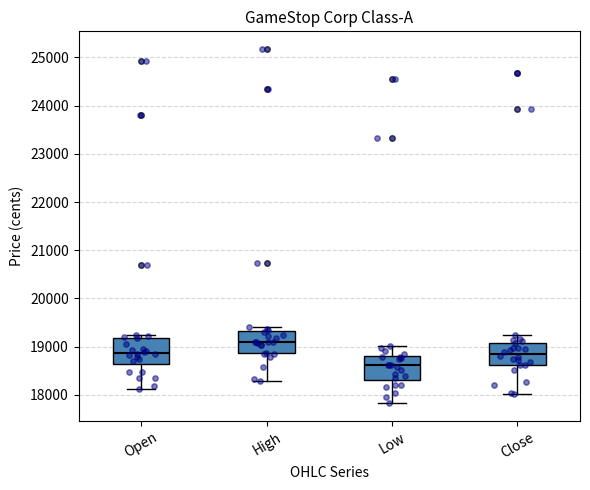

Where is the upper edge of the box for Low on the y-axis? The values are not printed on the chart, so give them approximately, as read against the axis.

18800